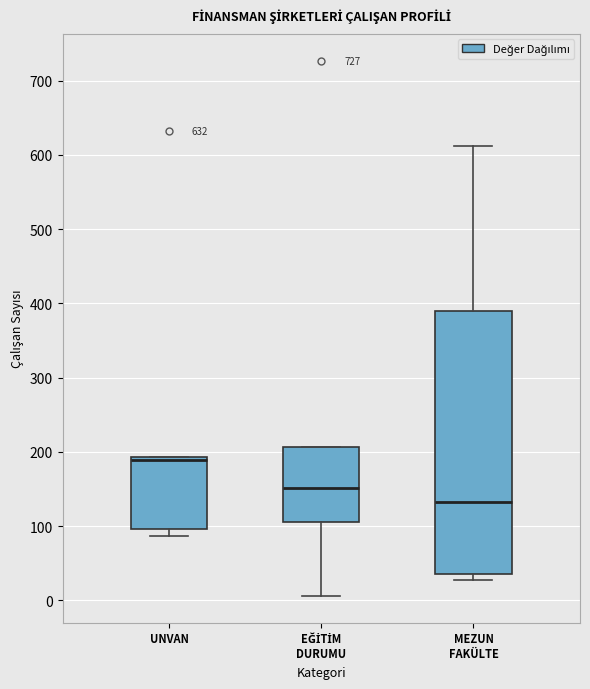

Which box's median line is the highest?

UNVAN